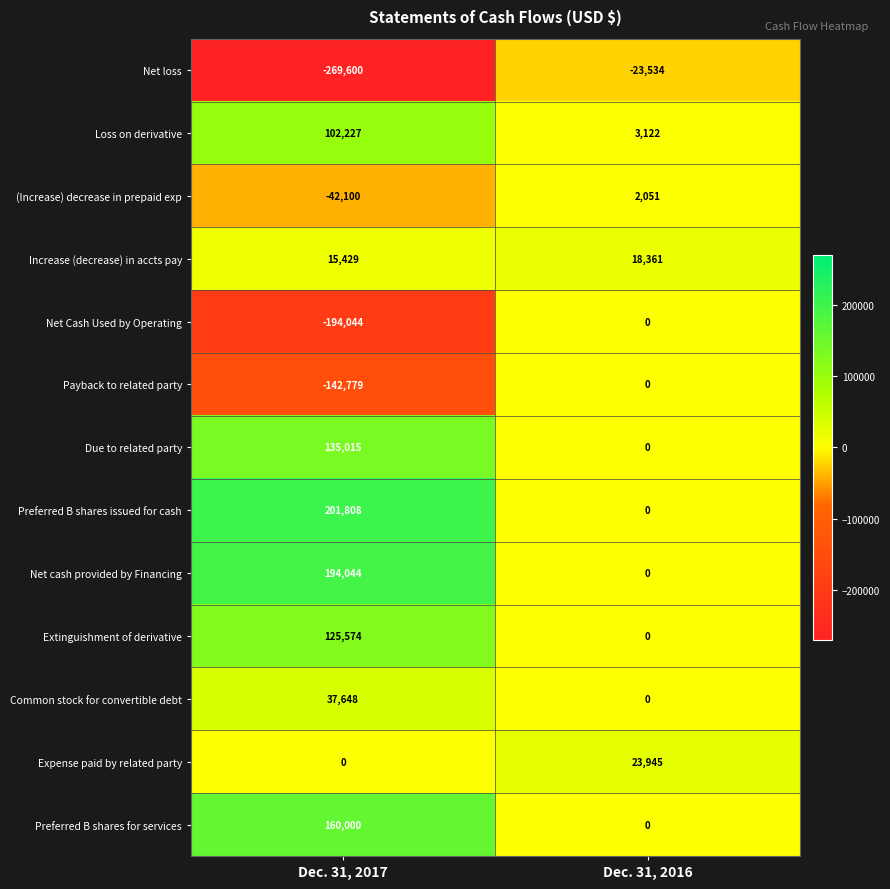

At Dec. 31, 2017, list the series in order from largest to smallest.

Preferred B shares issued for cash, Net cash provided by Financing, Preferred B shares for services, Due to related party, Extinguishment of derivative, Loss on derivative, Common stock for convertible debt, Increase (decrease) in accts pay, Expense paid by related party, (Increase) decrease in prepaid exp, Payback to related party, Net Cash Used by Operating, Net loss